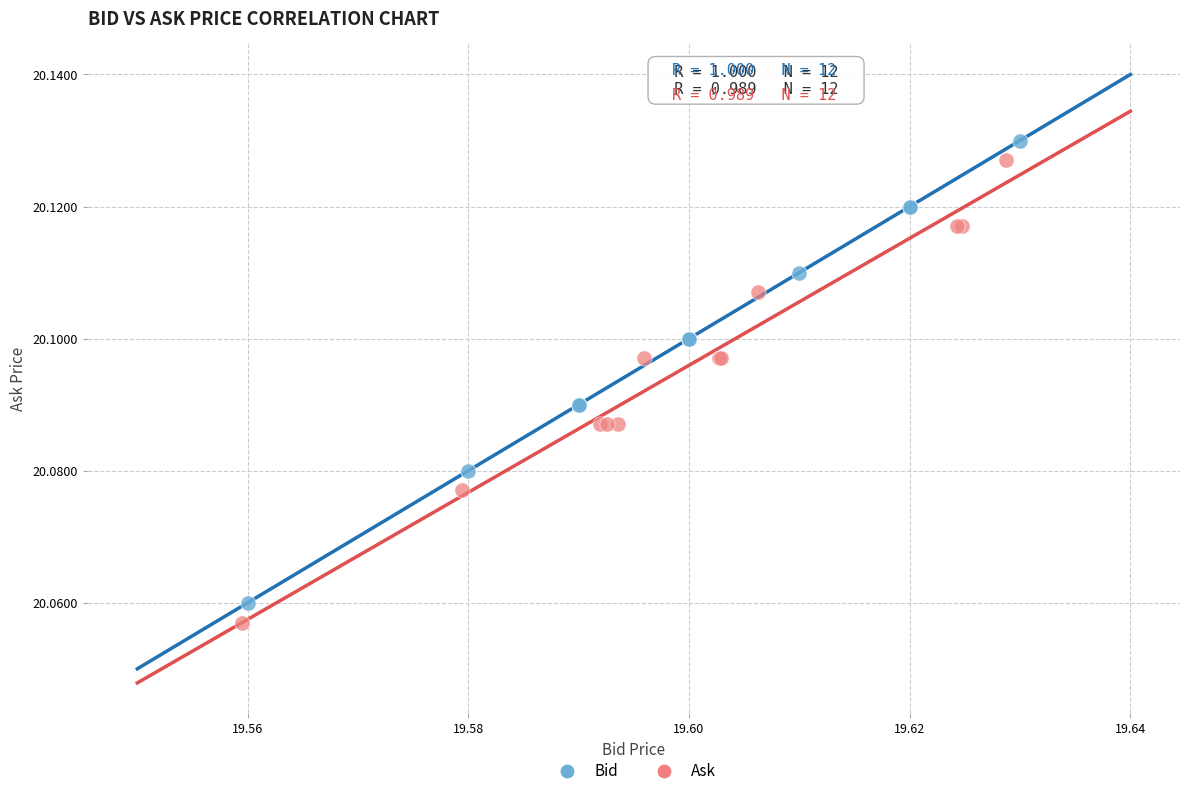

Which series contains the highest Y value?

Bid